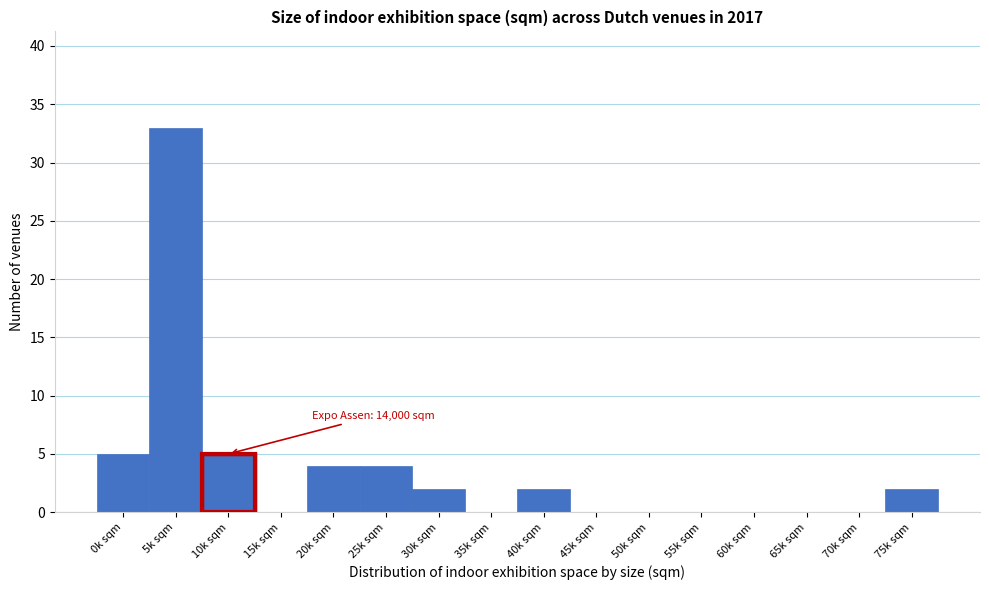

Reading left to right, extract all data points from this chart.

0k sqm=5	5k sqm=33	10k sqm=5	15k sqm=0	20k sqm=4	25k sqm=4	30k sqm=2	35k sqm=0	40k sqm=2	45k sqm=0	50k sqm=0	55k sqm=0	60k sqm=0	65k sqm=0	70k sqm=0	75k sqm=2